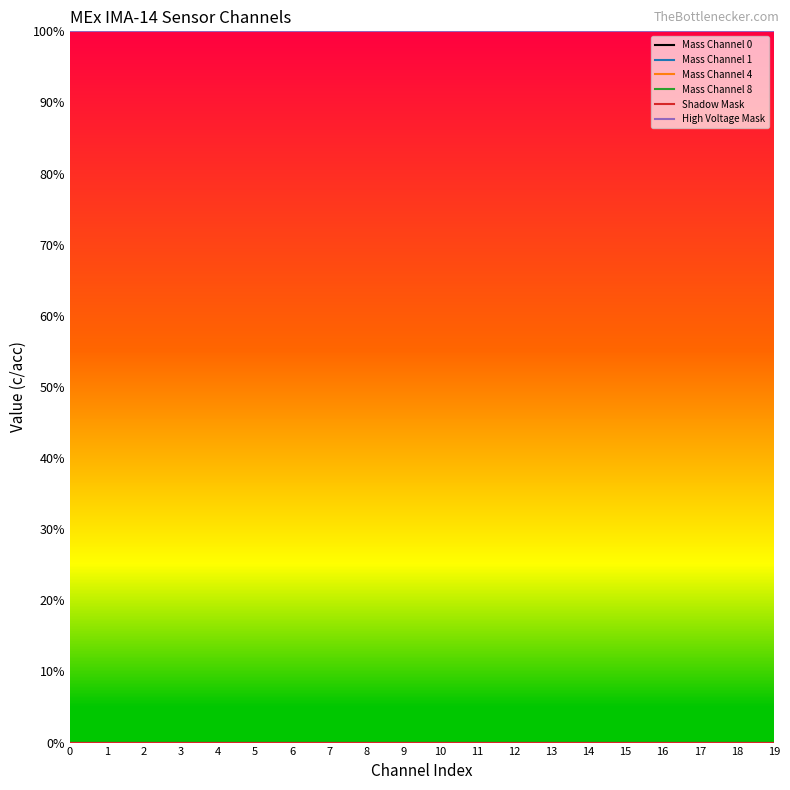

Does the chart display data point markers on the line(s)?

No